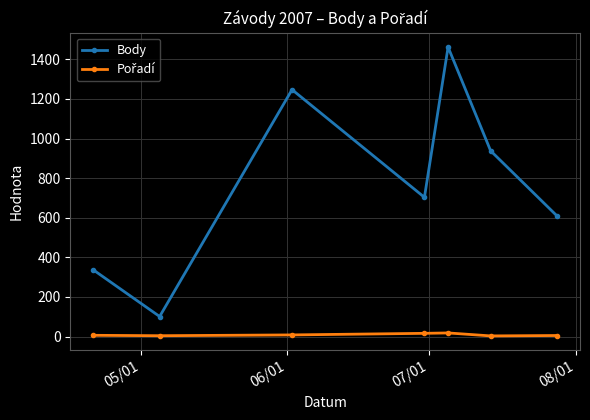

What is the sum of all Body values?

5397